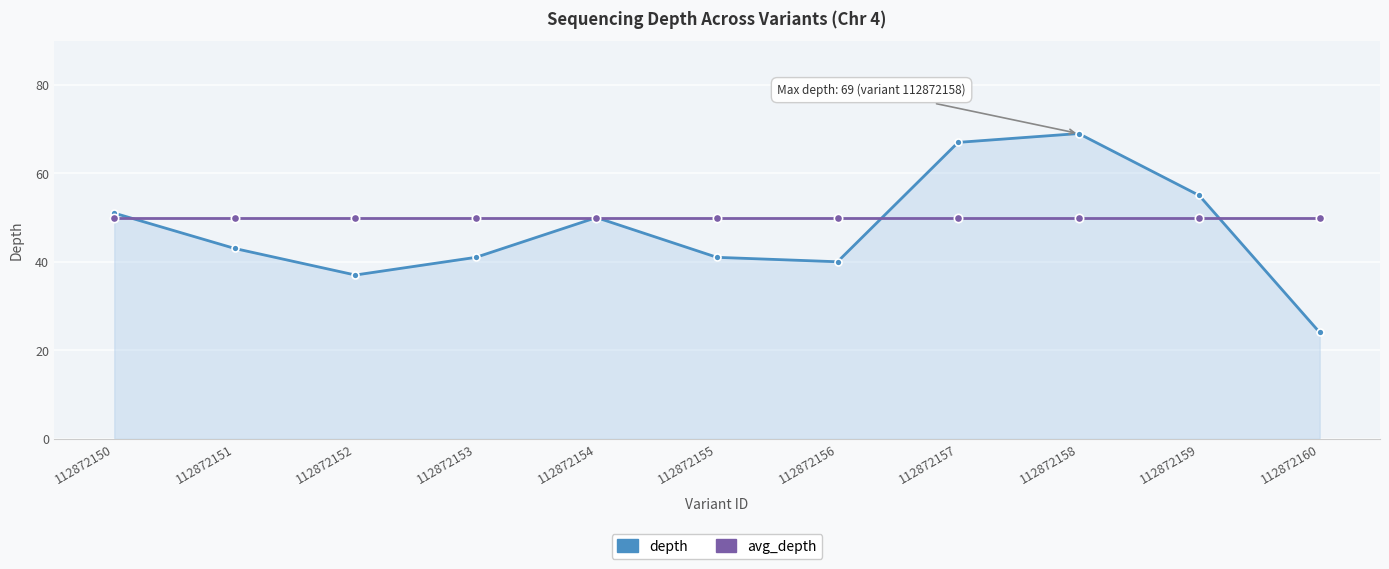

Rank the series by their average value, from highest to lowest.

avg_depth, depth